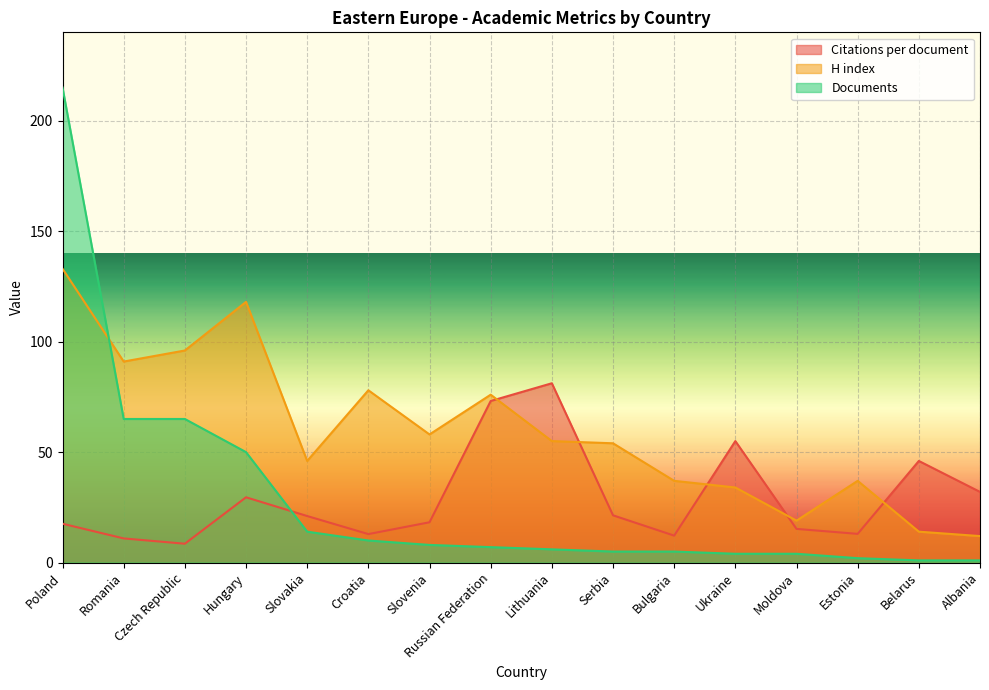

What is the label of the 2nd point from the left?

Romania